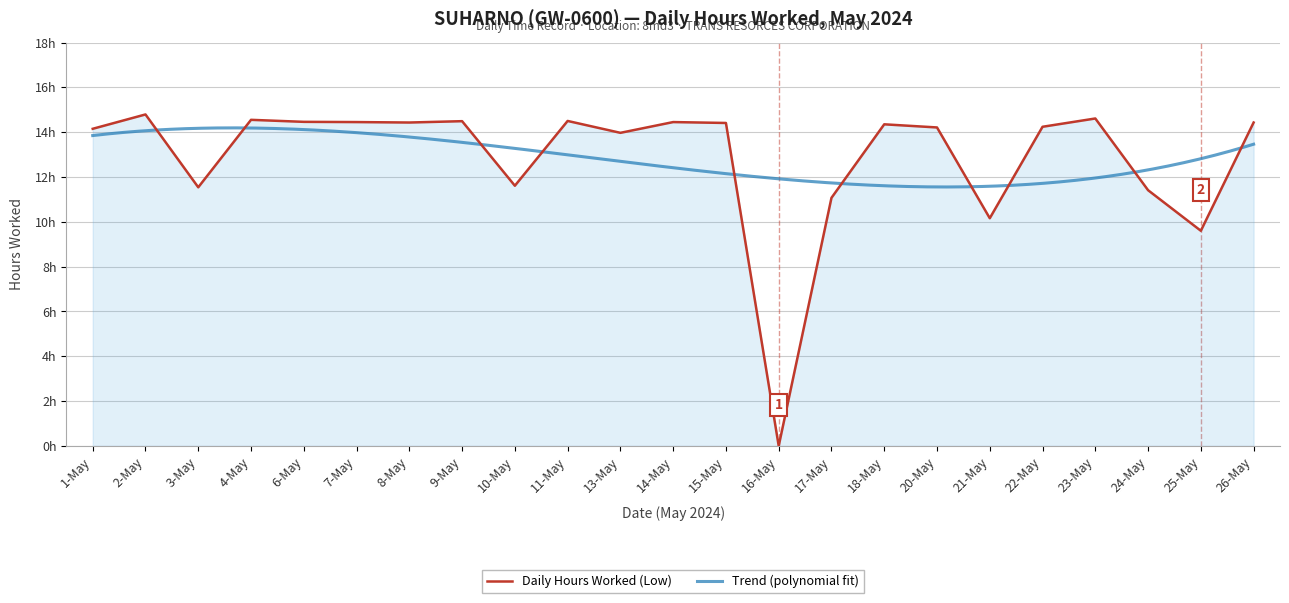

What is the difference between the maximum and second lowest values?

5.2